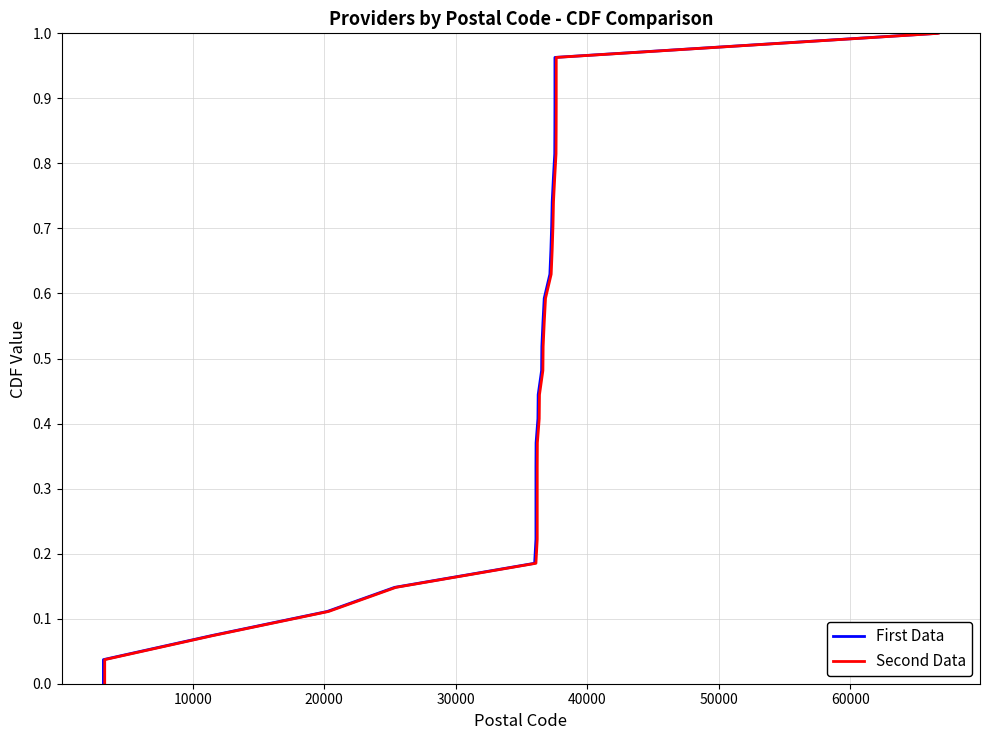

Which series has the largest total across all categories?

First Data